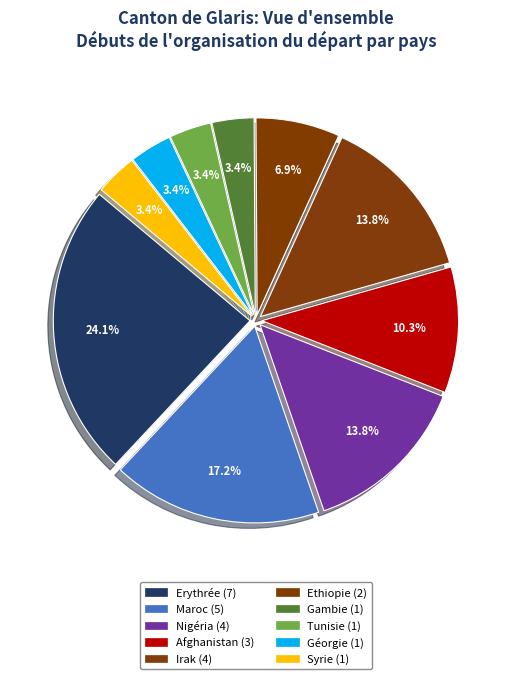

How many segments does this pie chart have?

10